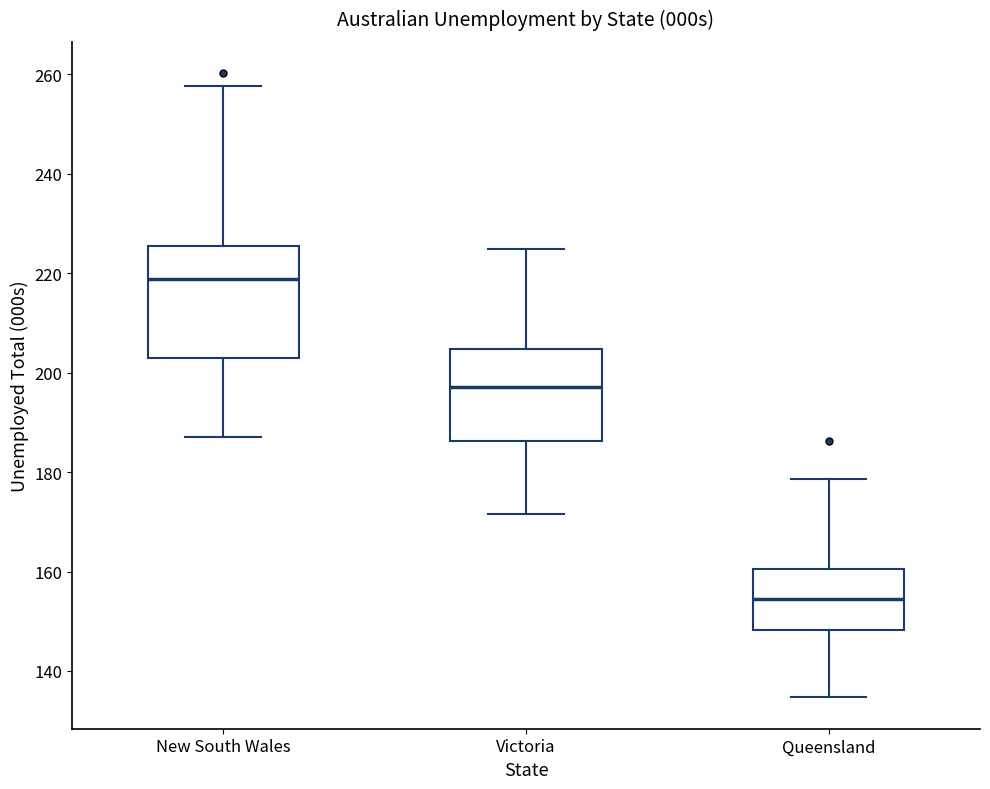

Which box's median line is the highest?

New South Wales